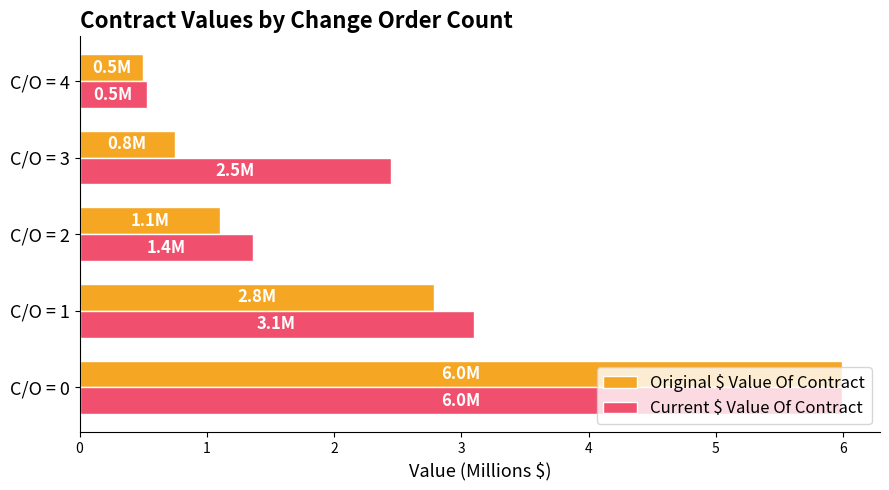

What is the sum of all Original $ Value Of Contract values?

11.1